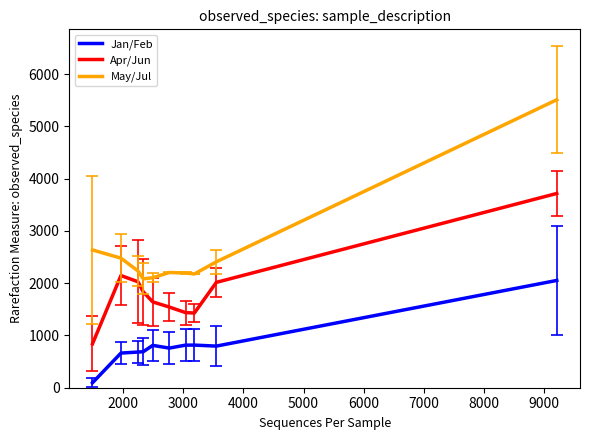

What is the sum of all May/Jul values?

26041.4